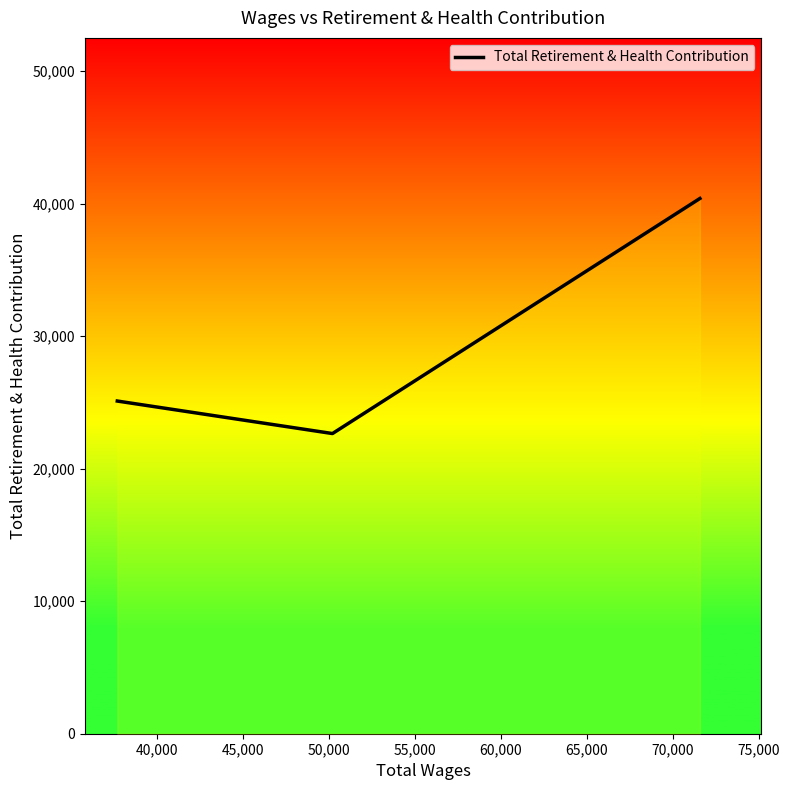

How many series are shown in this chart?

1